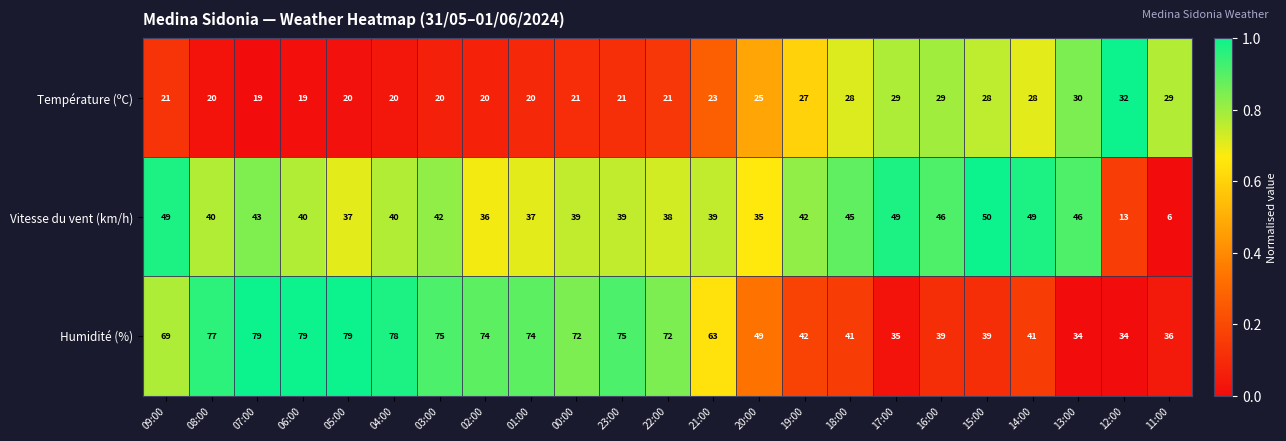

Which series changed the most between 02:00 and 15:00?

Humidité (%)